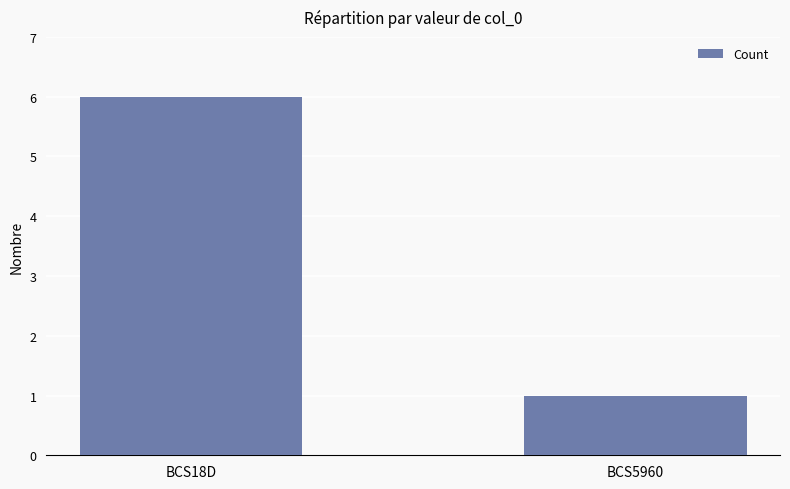

List the labels in order of value, largest first.

BCS18D, BCS5960